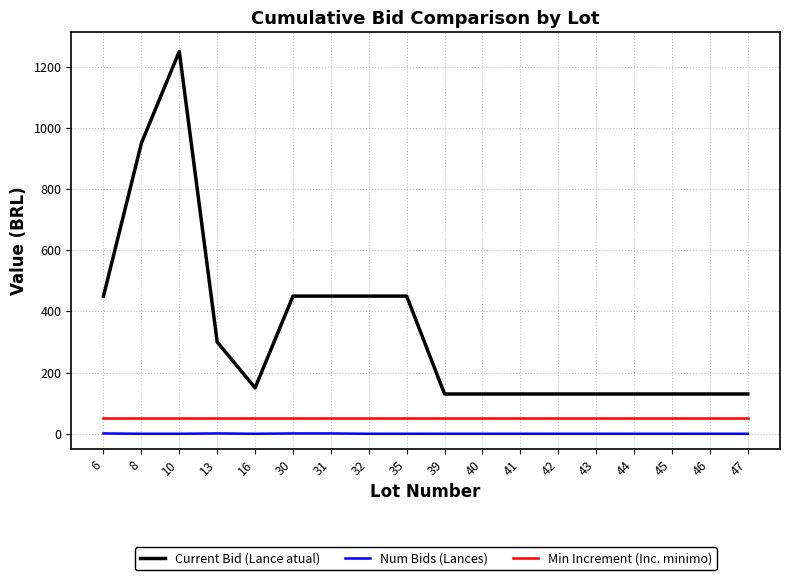

The Num Bids (Lances) series shows 0 at 41. True or false?

True